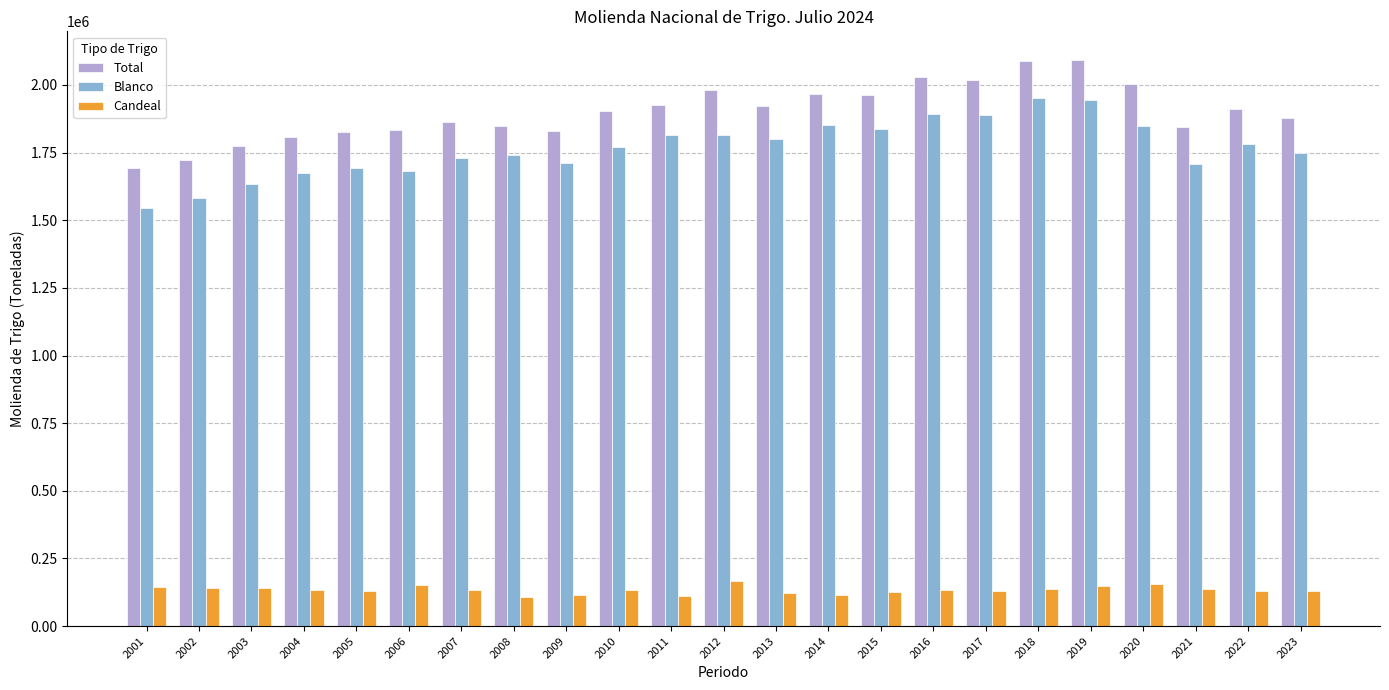

Is it true that Total equals 1773138 at 2003?

True